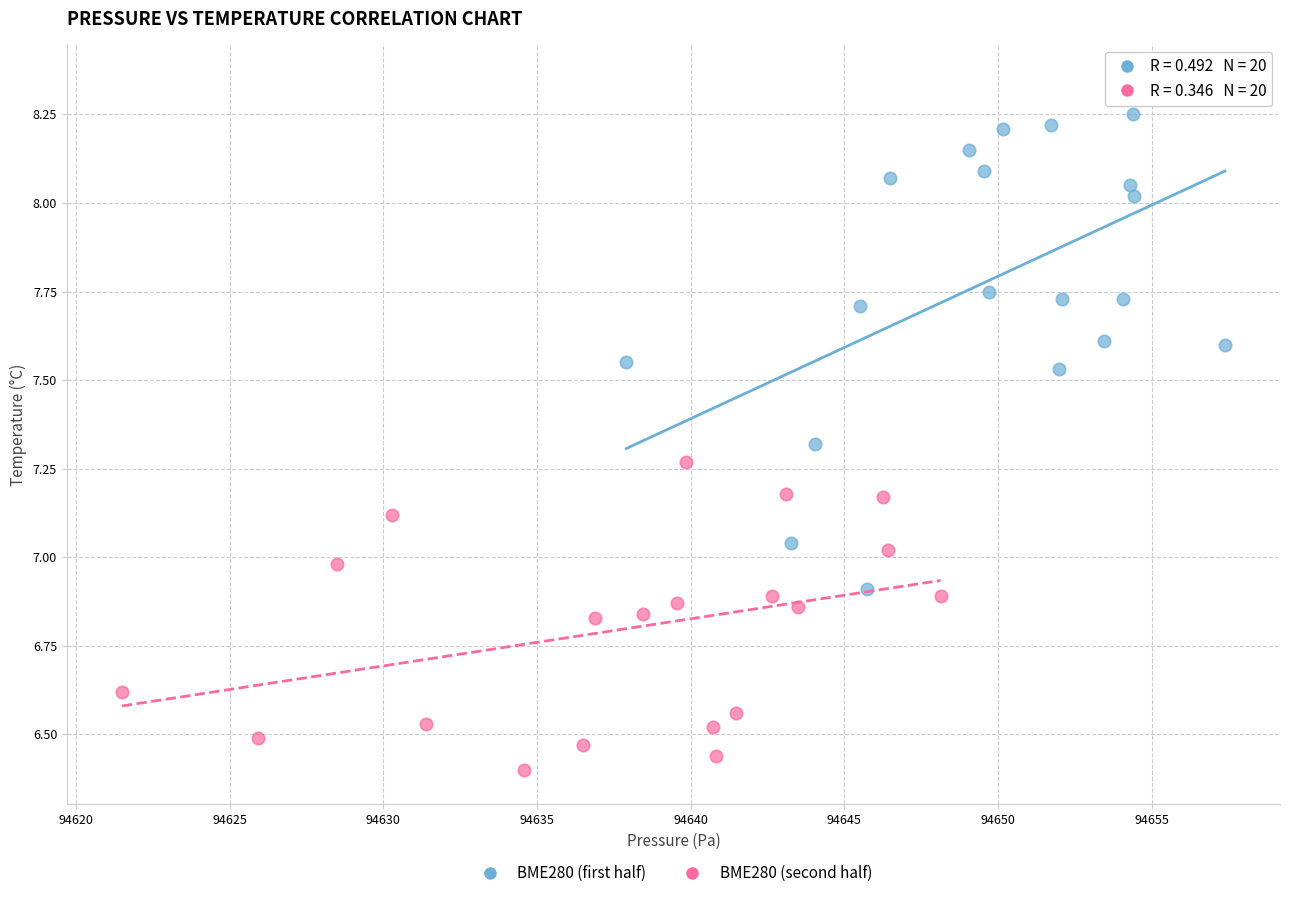

What are all the series names shown in the legend?

BME280 (first half), BME280 (second half)